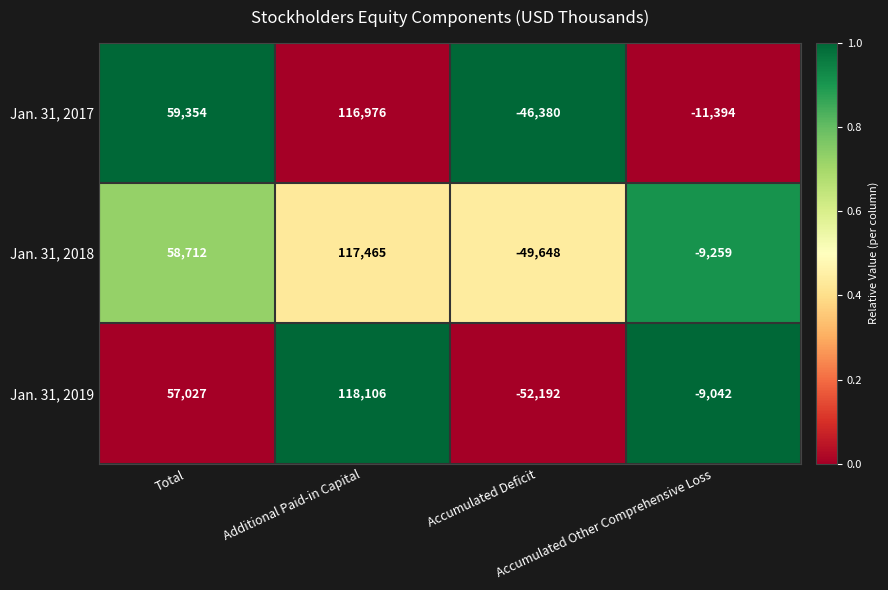

What is the difference between the second highest and minimum values in the Jan. 31, 2017 series?

105734